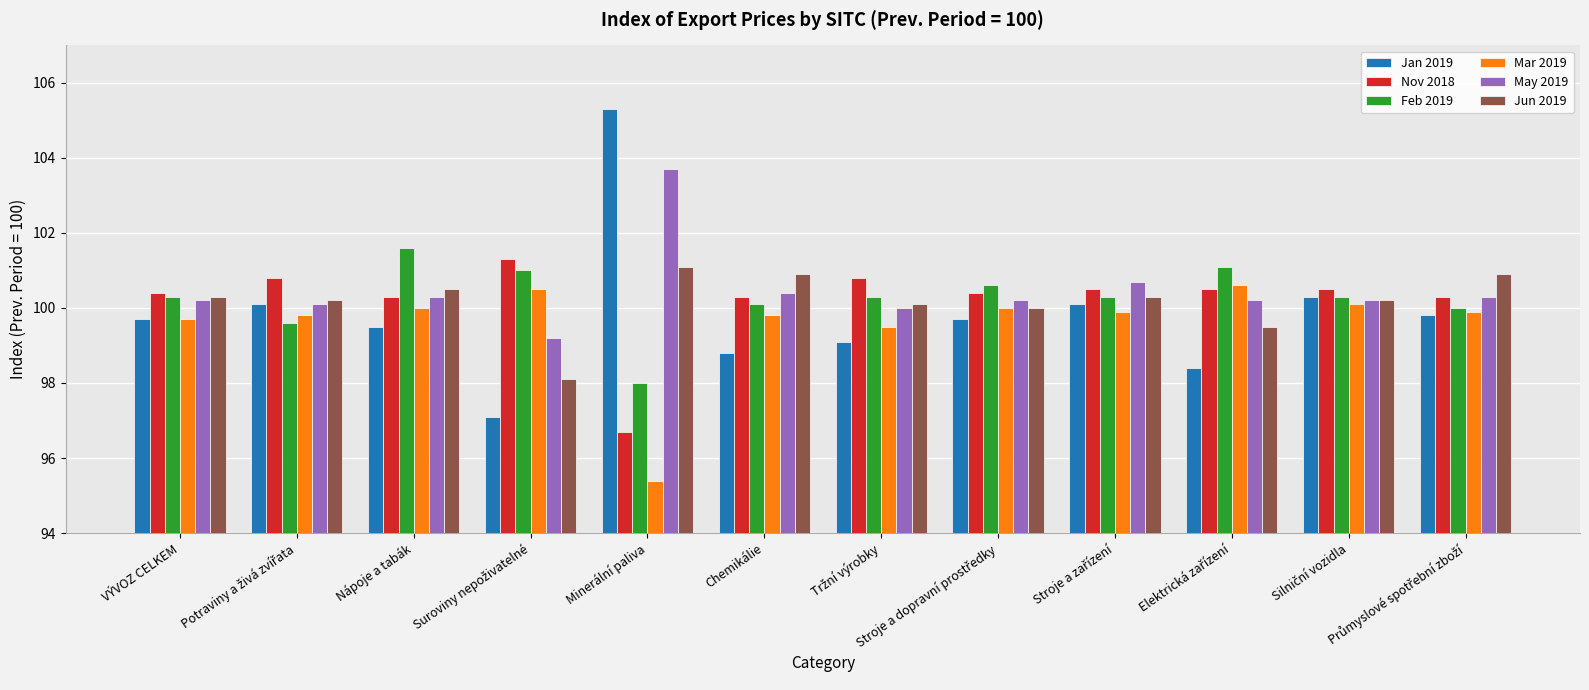

What is the lowest value of the Jan 2019 series?

97.1